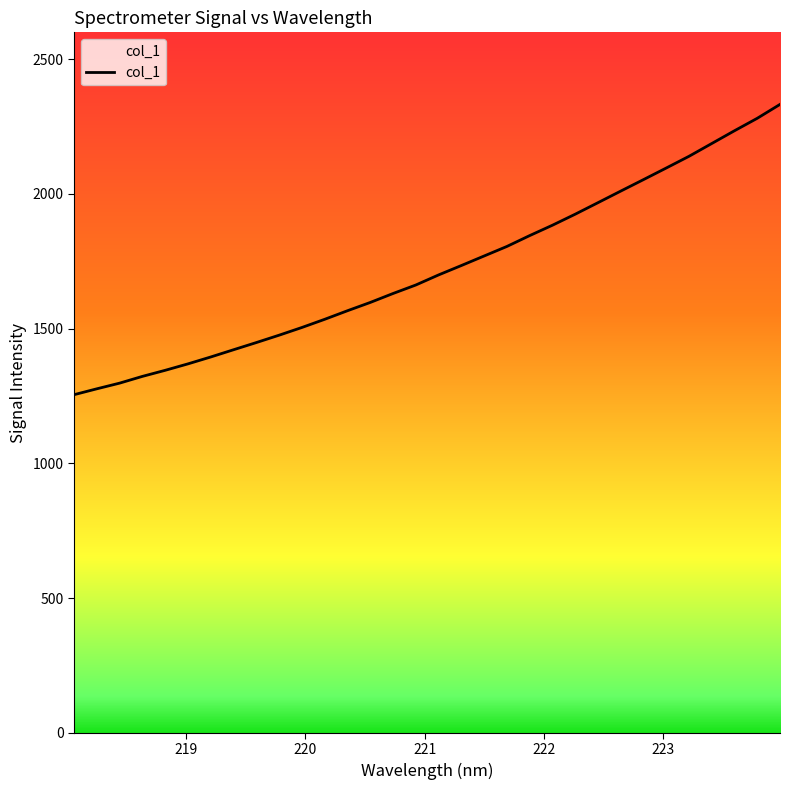

What is the difference between the maximum and minimum values?

1077.6